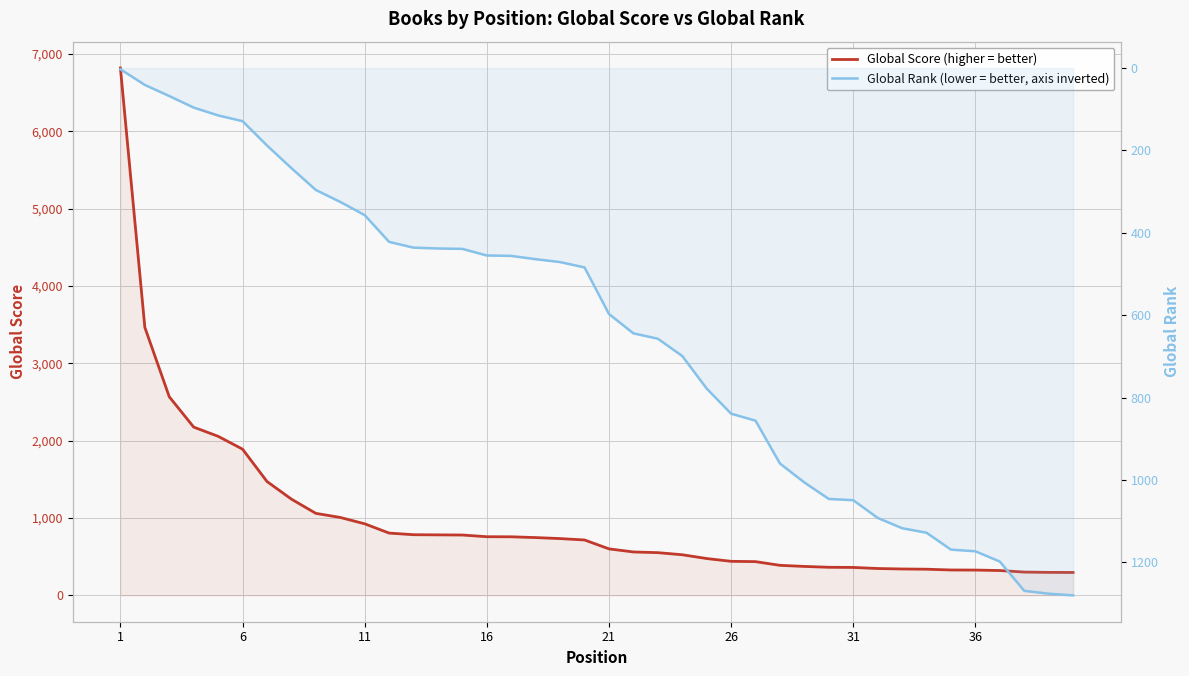

Reading right to left, extract all data points from this chart.

Global Score: 296	297	301	321	327	328	338	341	347	361	363	374	388	436	440	476	525	552	561	601	716	734	747	757	758	780	782	784	805	925	1007	1060	1244	1472	1890	2056	2175	2567	3464	6817
Global Rank: 1280	1276	1269	1198	1173	1169	1128	1117	1092	1049	1046	1006	960	856	839	778	699	657	644	597	484	471	464	456	455	439	438	436	422	357	325	296	243	188	129	115	96	68	41	3